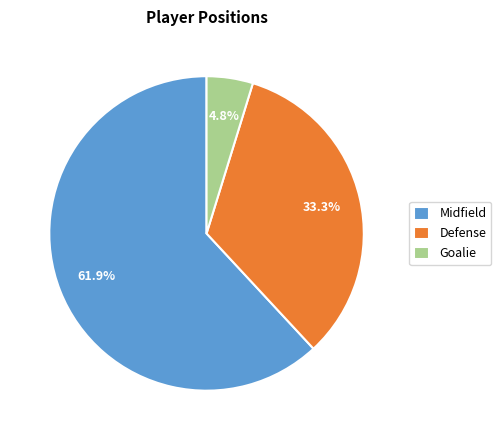

To the nearest percent, what portion does Midfield represent?

62%